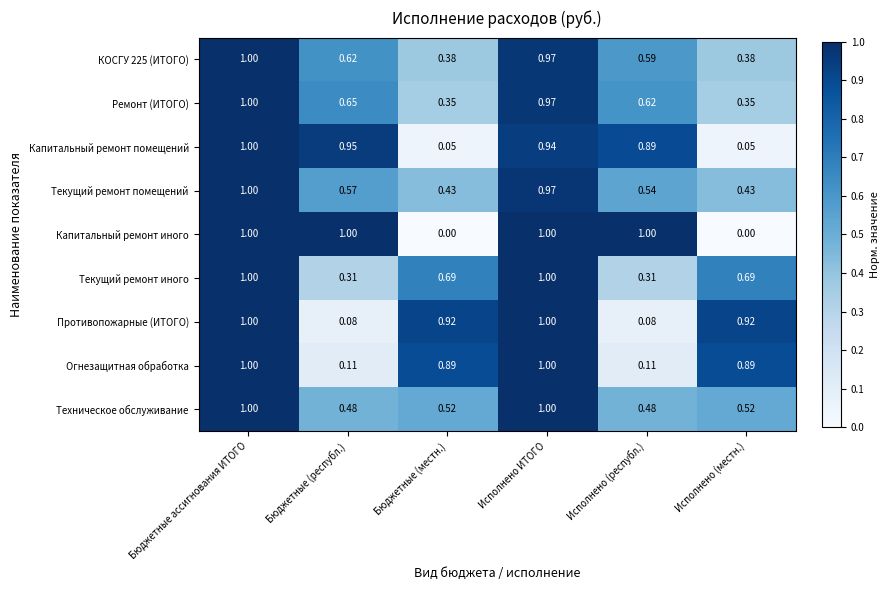

At which category is the sum across all series the highest?

Бюджетные ассигнования ИТОГО